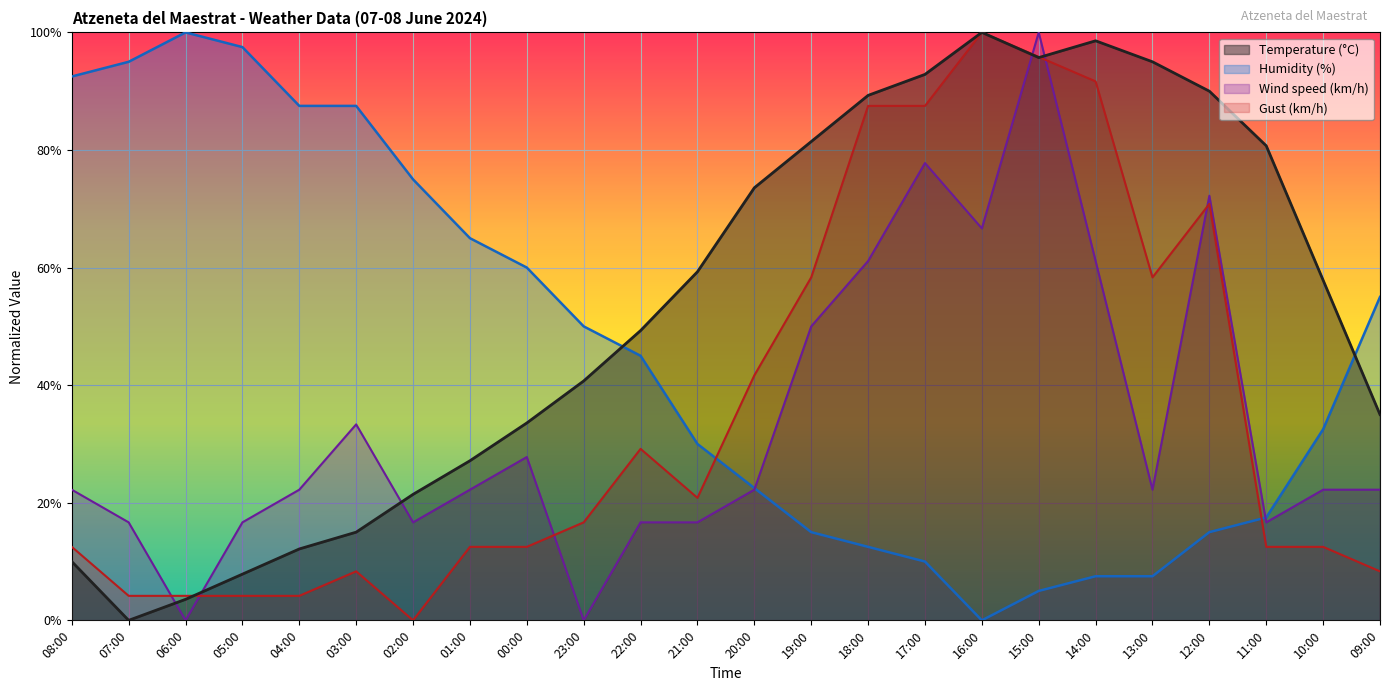

What position from the left is 22:00?

11